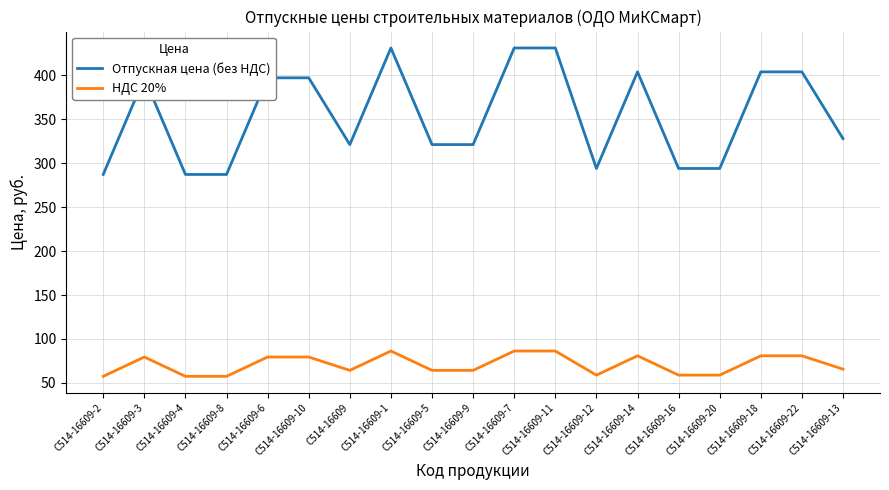

What is the average value of the НДС 20% series?

70.9